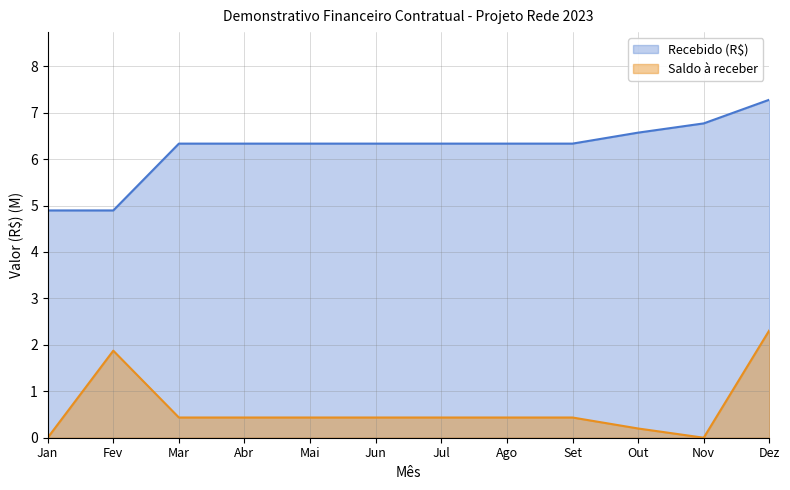

True or false: Recebido (R$) and Saldo à receber intersect in this chart.

False